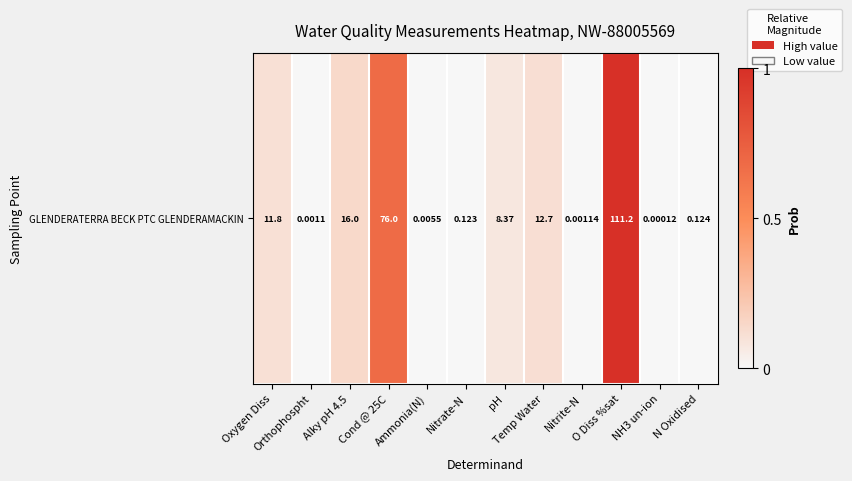

What is the sum of the values at Oxygen Diss and Nitrate-N?

0.1